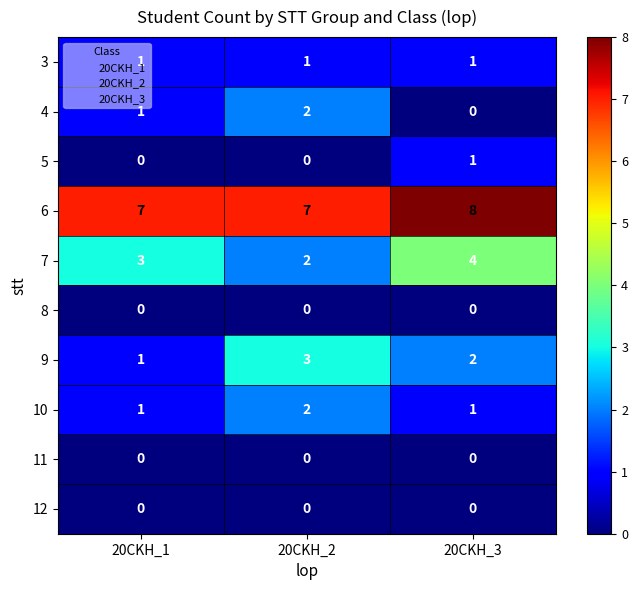

The value of 4 at 20CKH_3 is 0. True or false?

True